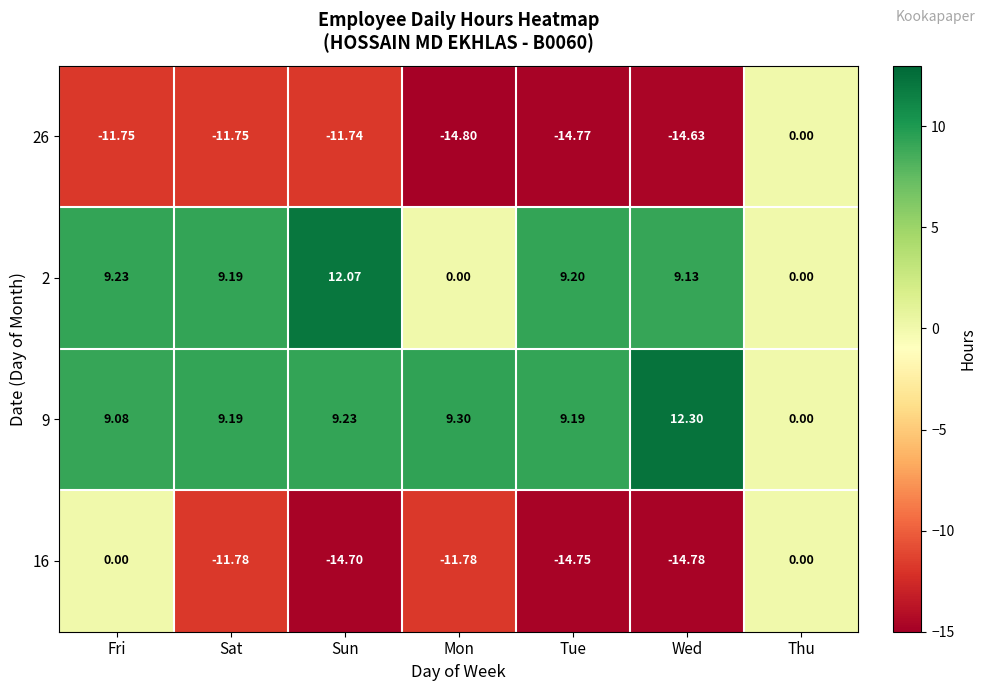

At which category does the chart reach its peak across all series?

Wed